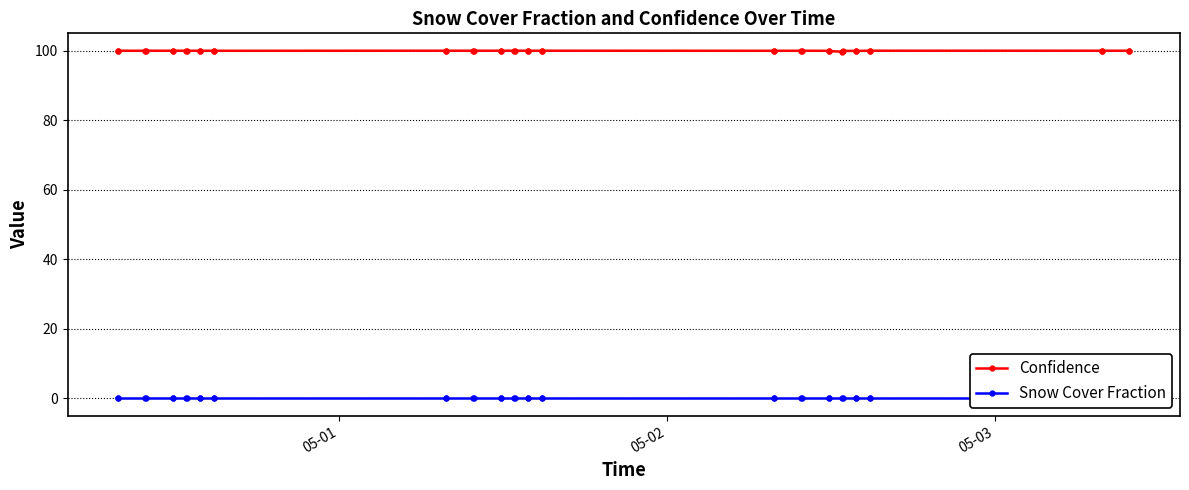

What is the value of the Confidence point at the 19th from the left?

100.0